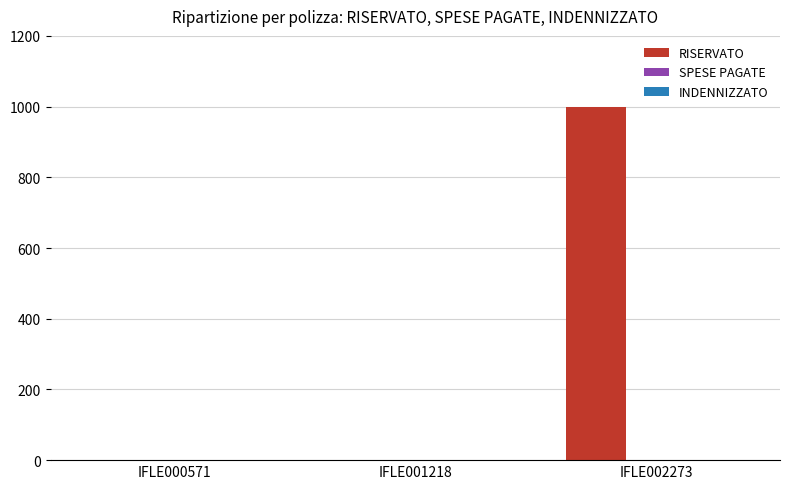

What is the maximum value shown in the chart?

1000